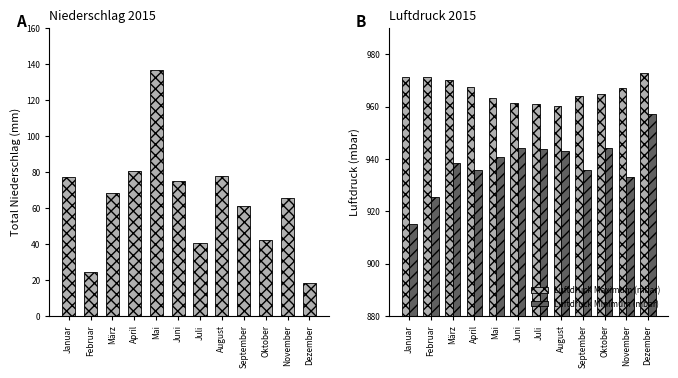

What value does the Luftdruck Minimum (mbar) series have at September?

935.6